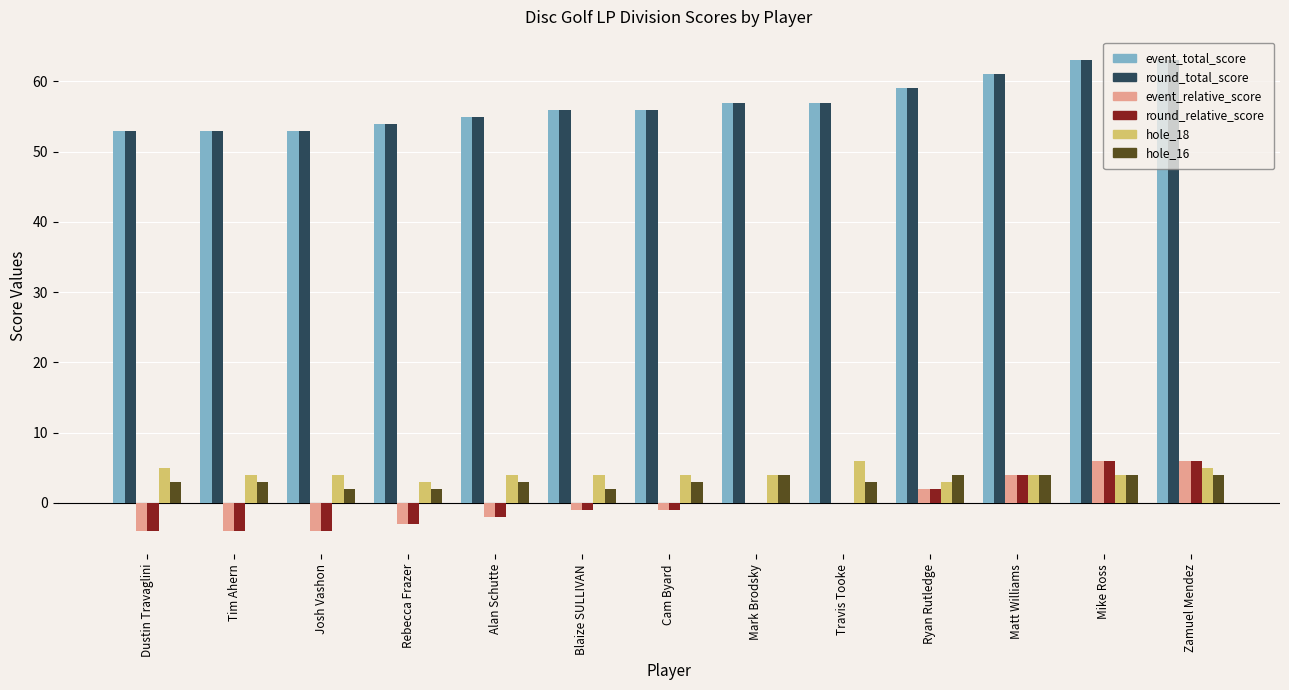

How many values in the round_relative_score series exceed -1?

6